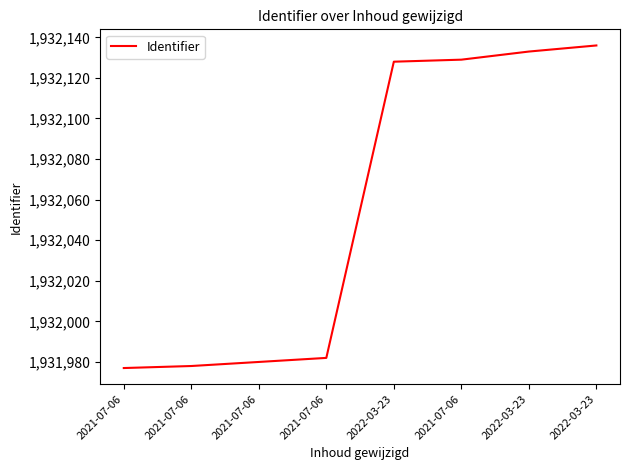

What is the label of the 5th point from the right?

2021-07-06